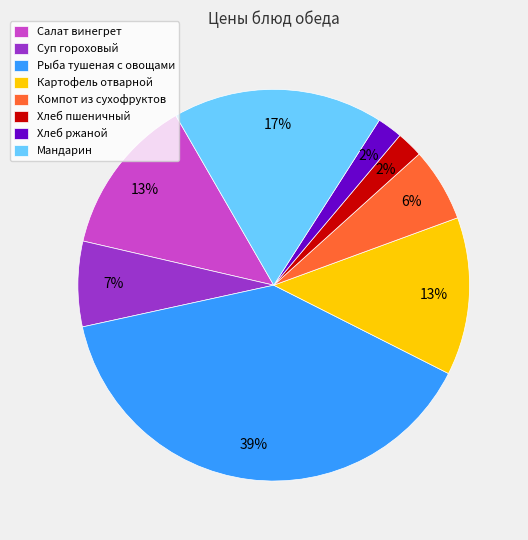

Between Хлеб ржаной and Суп гороховый, which is larger?

Суп гороховый